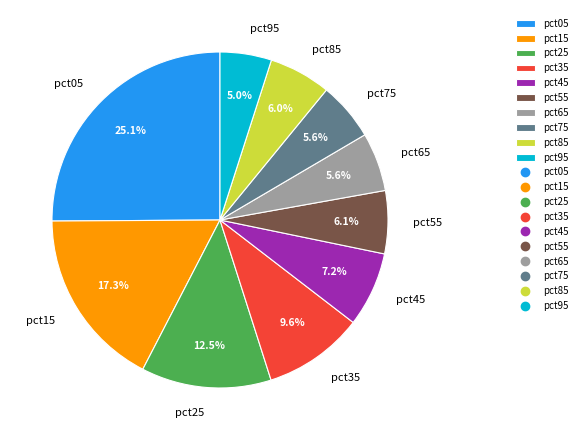

What percentage is the pct95 slice, to the nearest percent?

5%